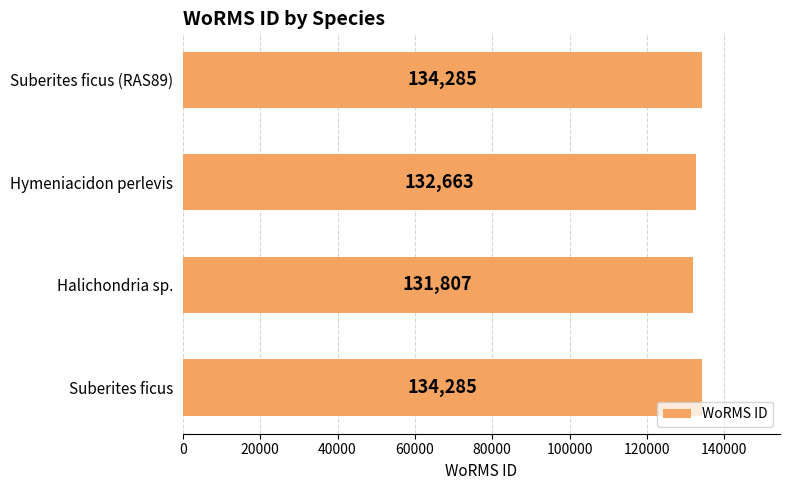

What is the ratio of the value at Suberites ficus (RAS89) to the value at Suberites ficus?

1.0